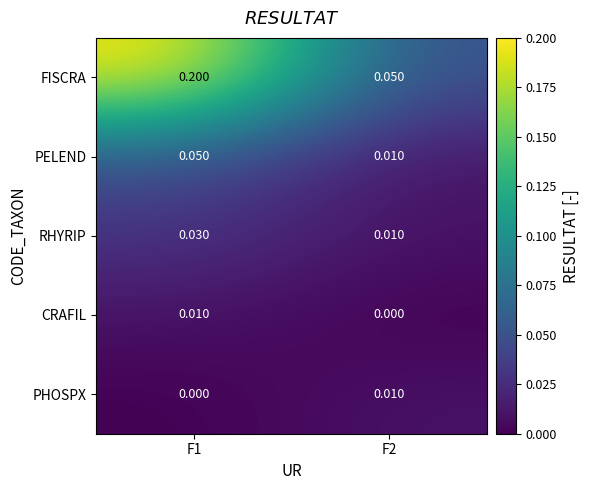

Which series has the largest total across all categories?

FISCRA